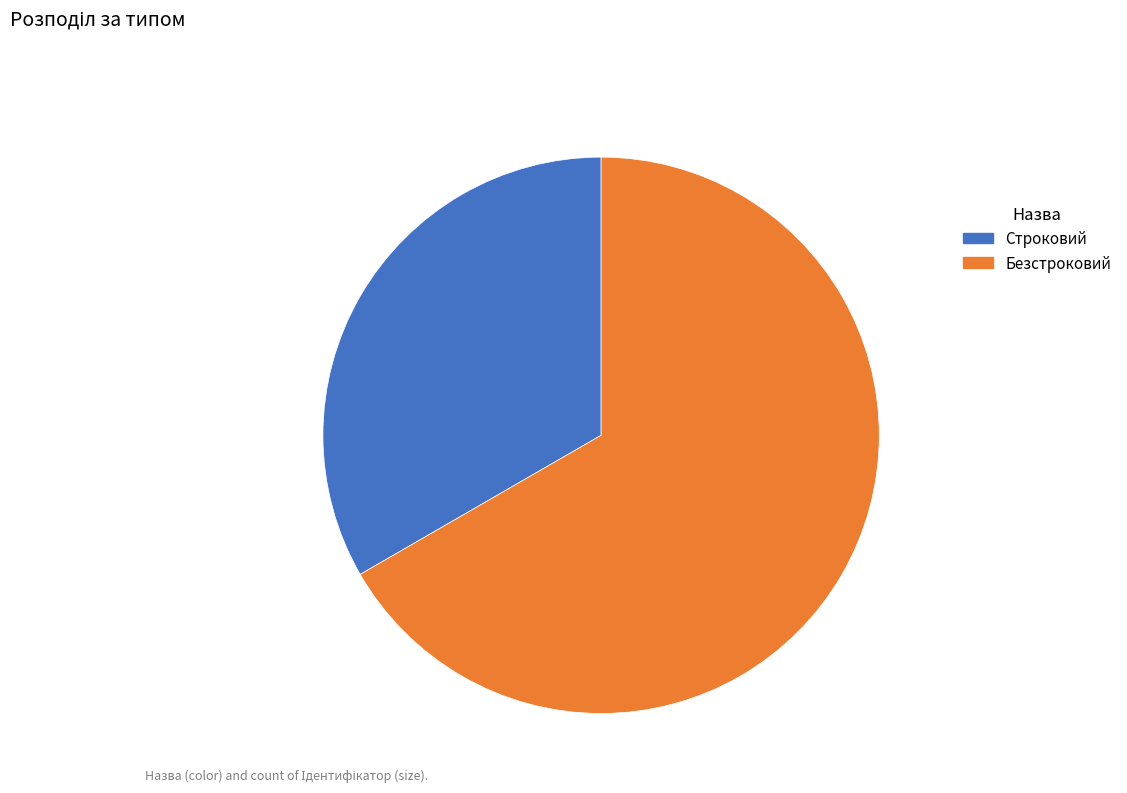

What is the largest slice in the pie chart?

Безстроковий